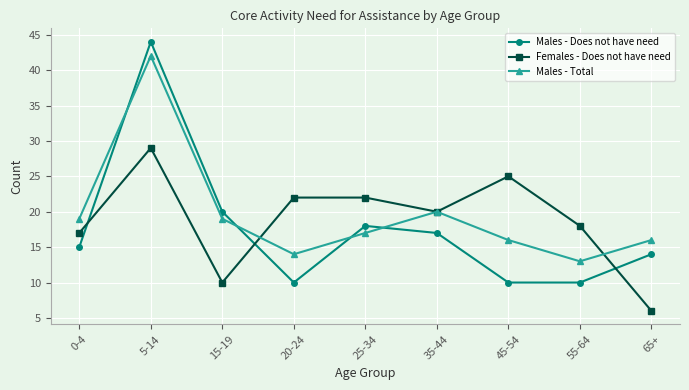

Which series has the largest total across all categories?

Males - Total